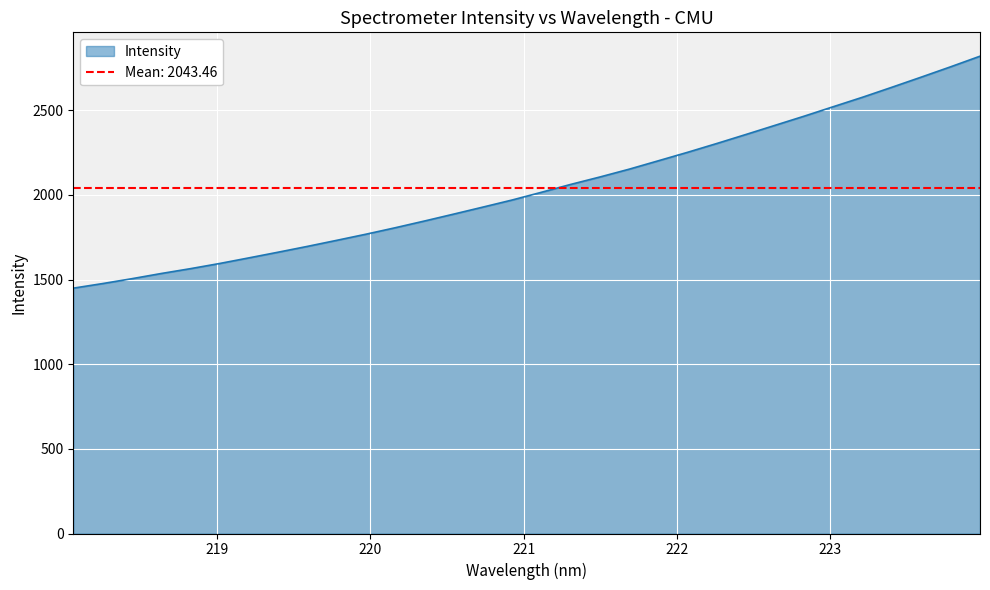

Approximately how many times larger is the value at 220.7354 compared to 221.3083?

0.9